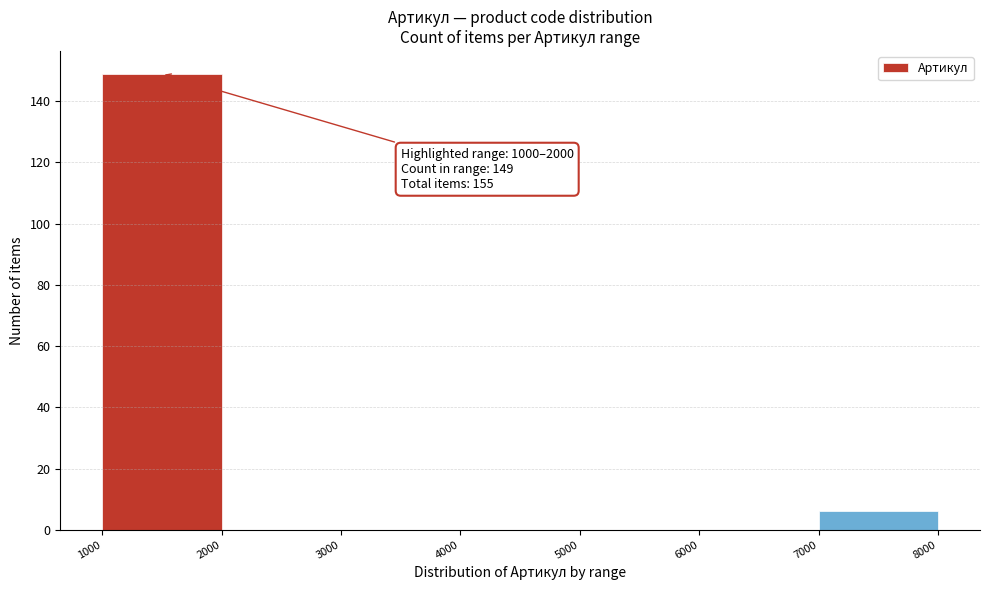

Over which range of the x-axis is the bar tallest?

1000 to 2000